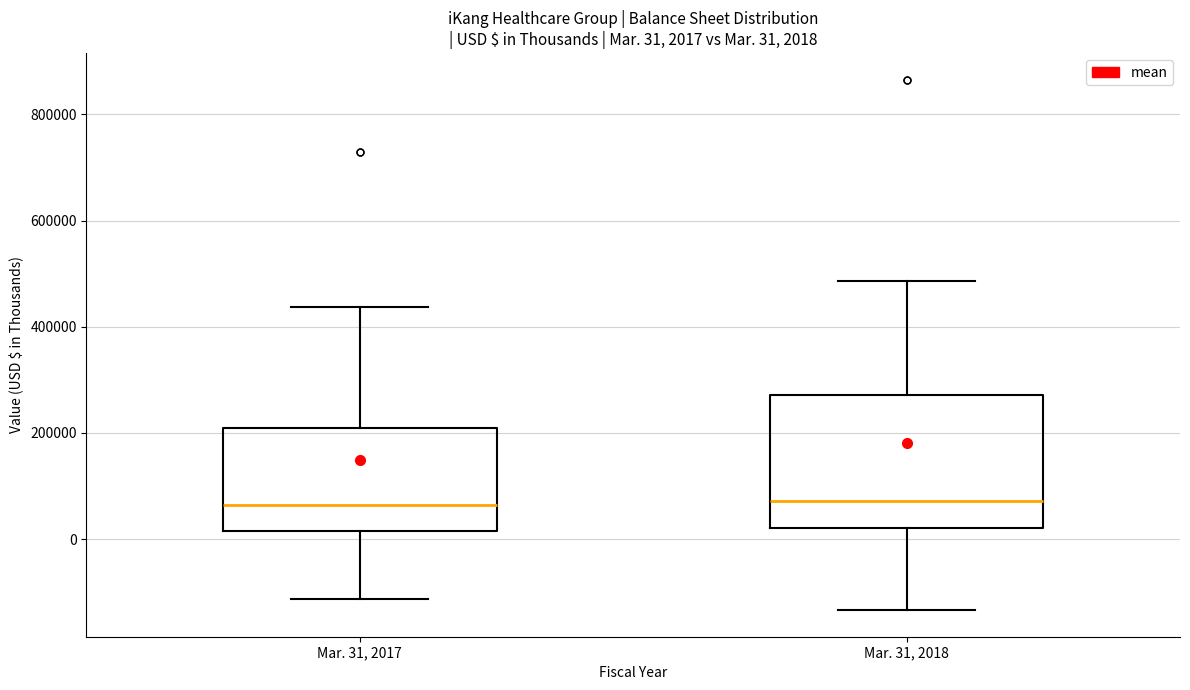

Comparing the boxes themselves (not the whiskers), which one is the tallest?

Mar. 31, 2018